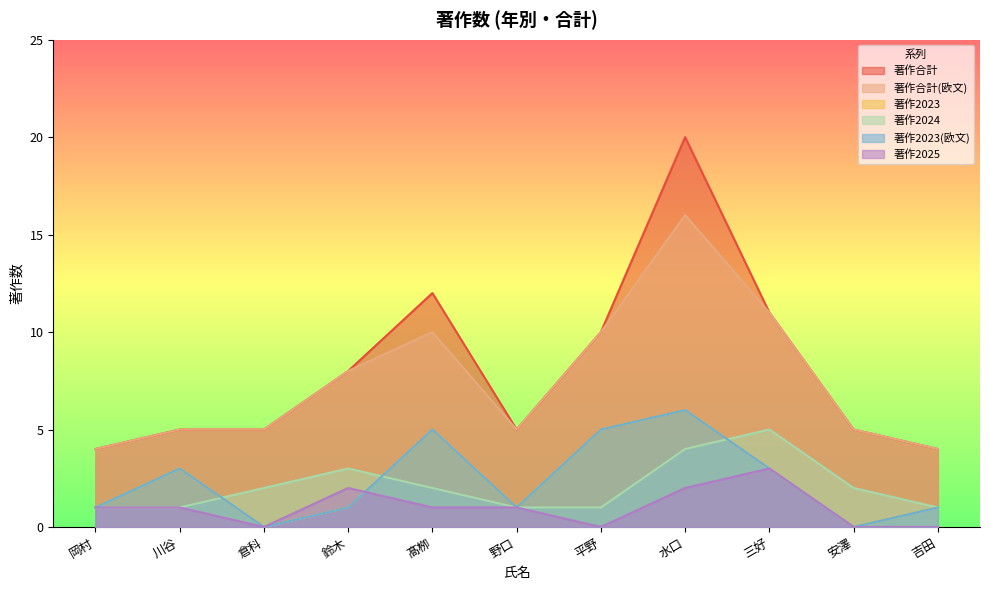

True or false: 著作2023(欧文) has a value of 4 at 川谷.

False